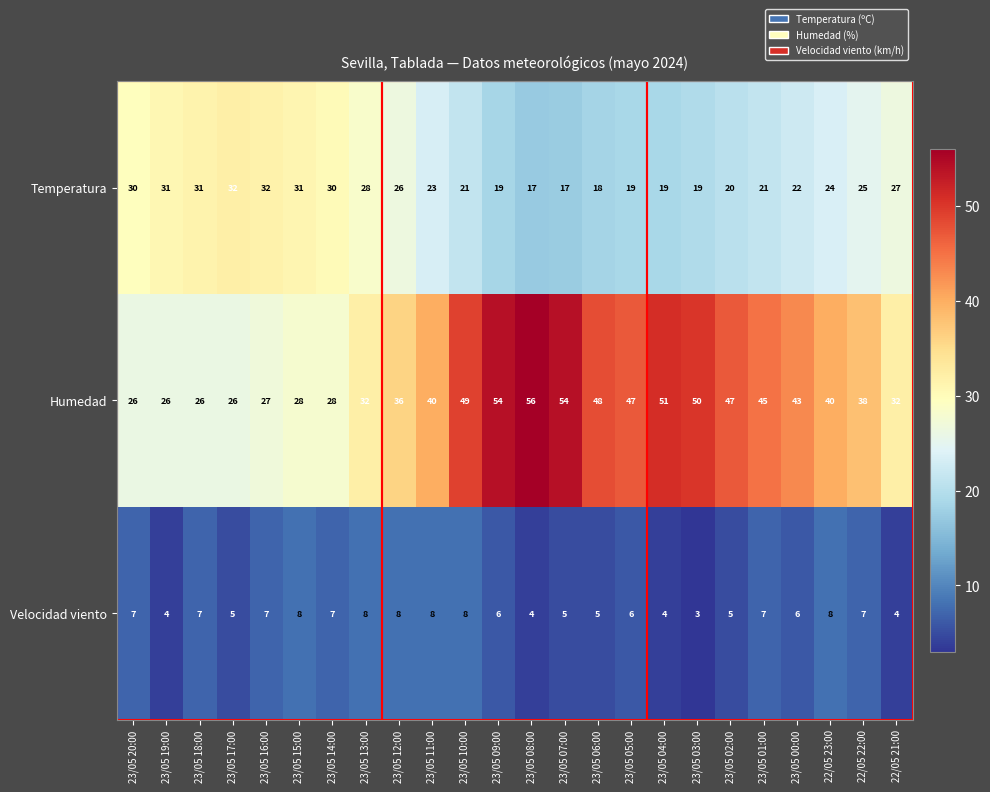

At which category is the sum across all series the highest?

23/05 09:00